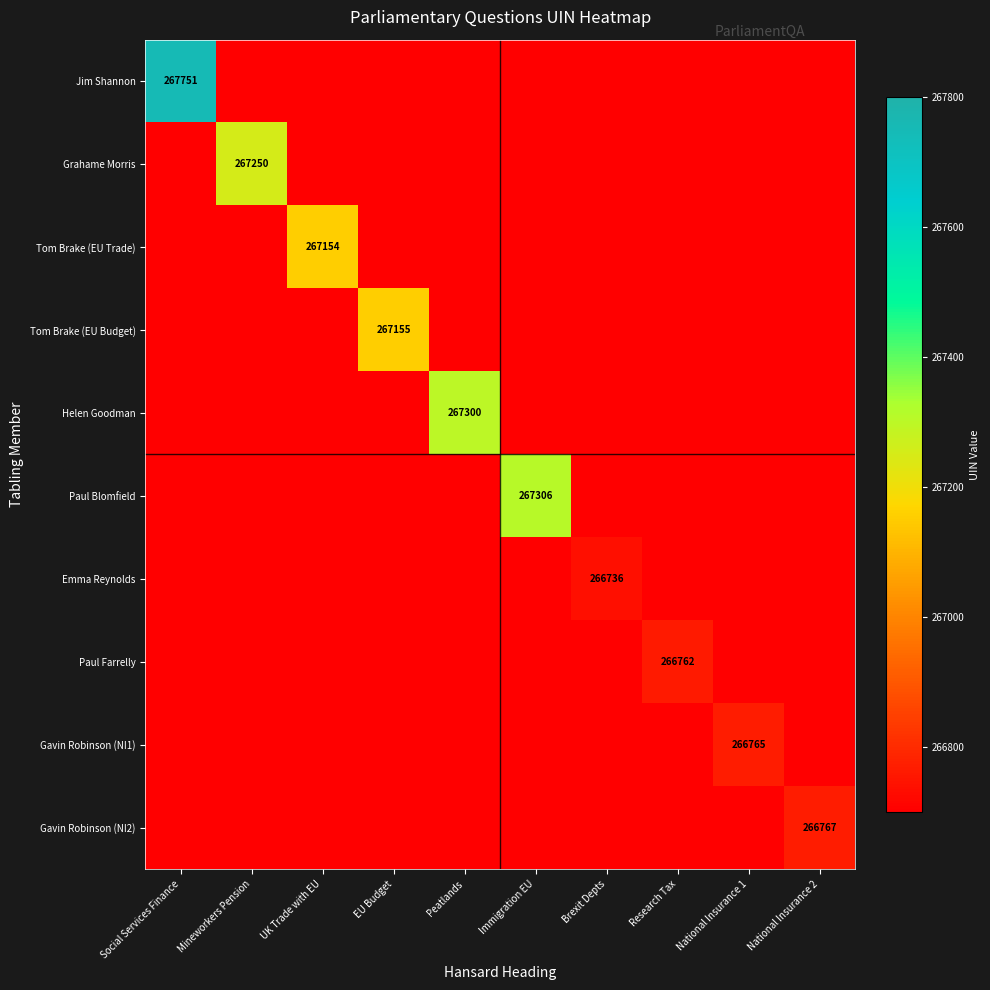

What is the total value across all series at Immigration EU?

267306